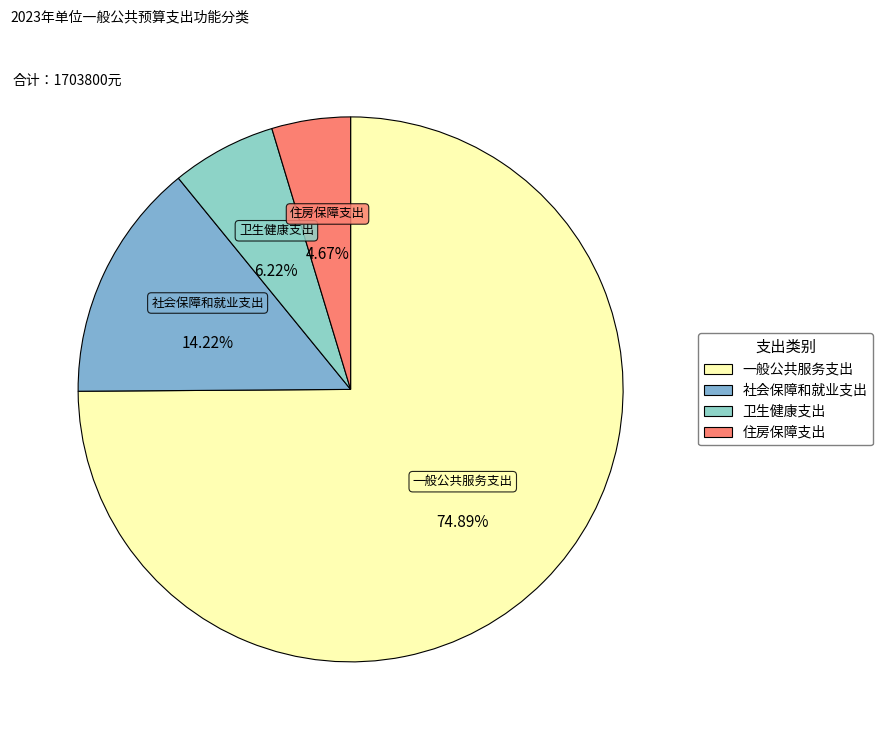

Which slice is the largest?

一般公共服务支出